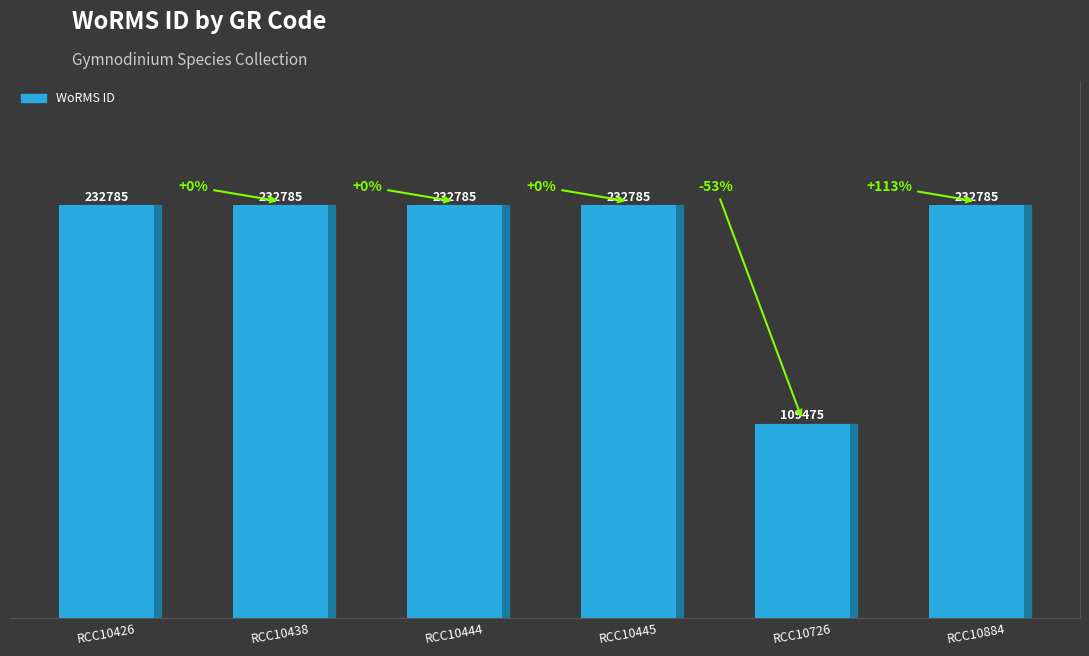

Does the chart contain stacked bars?

No